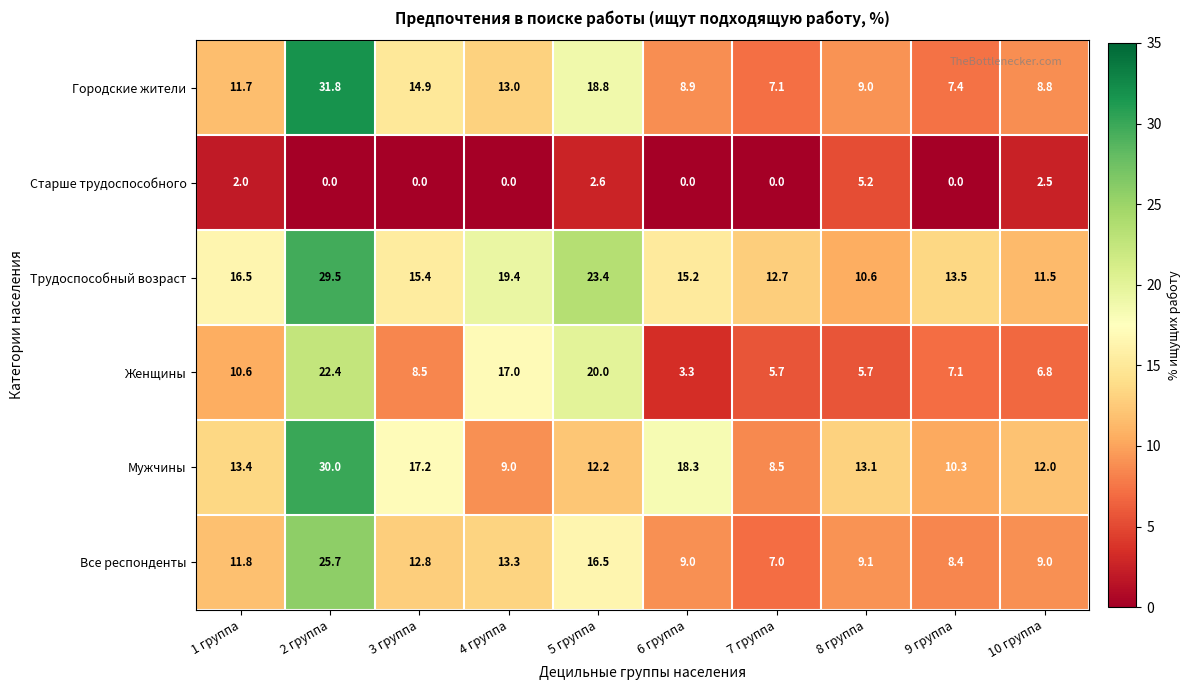

Rank the series by their maximum value, from lowest to highest.

Старше трудоспособного, Женщины, Все респонденты, Трудоспособный возраст, Мужчины, Городские жители